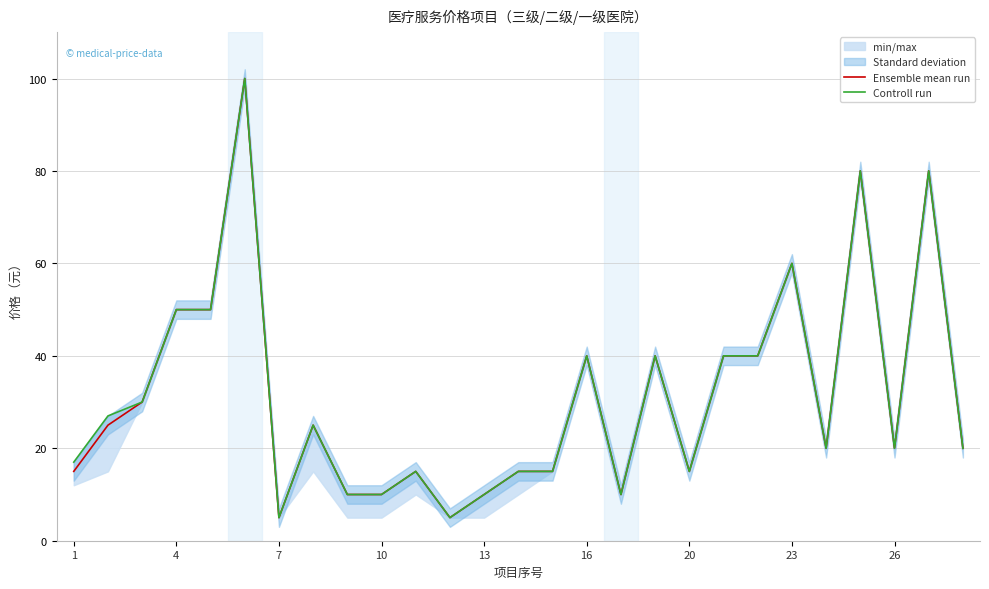

Which series has the largest range (max minus min)?

Ensemble mean run